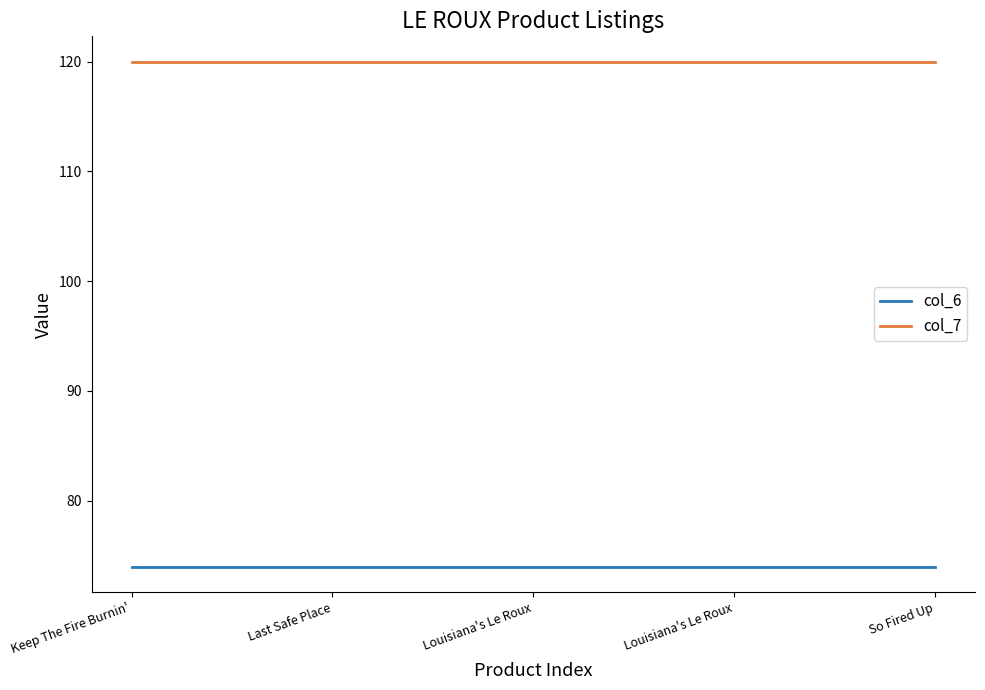

Does the chart have visible grid lines?

No